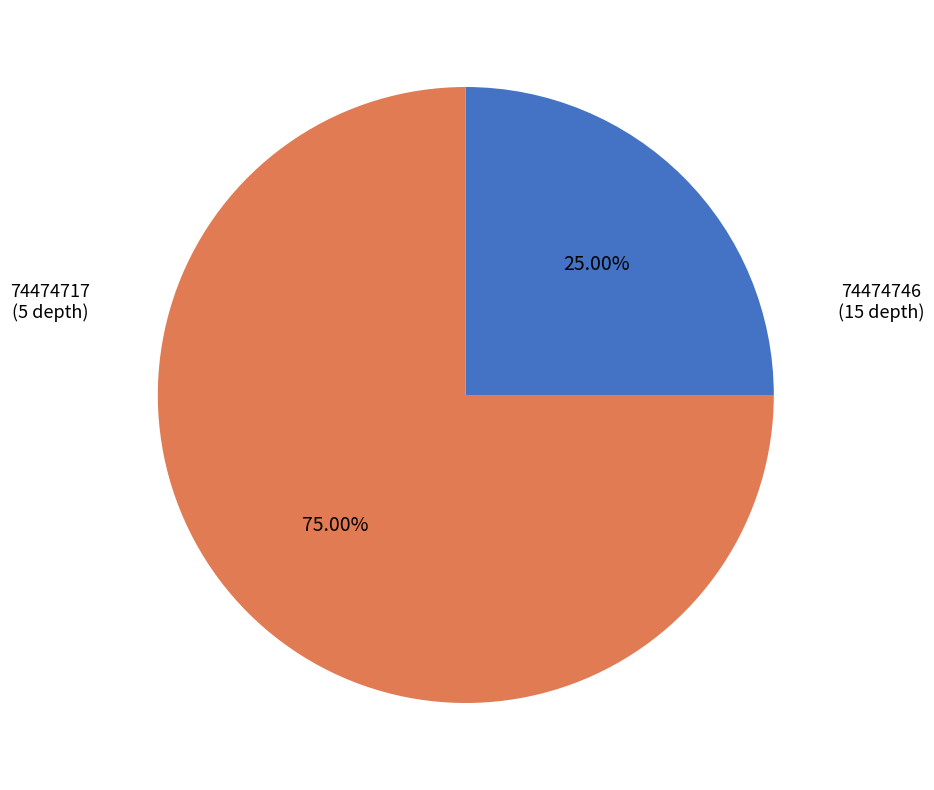

Does any single category account for the majority?

Yes